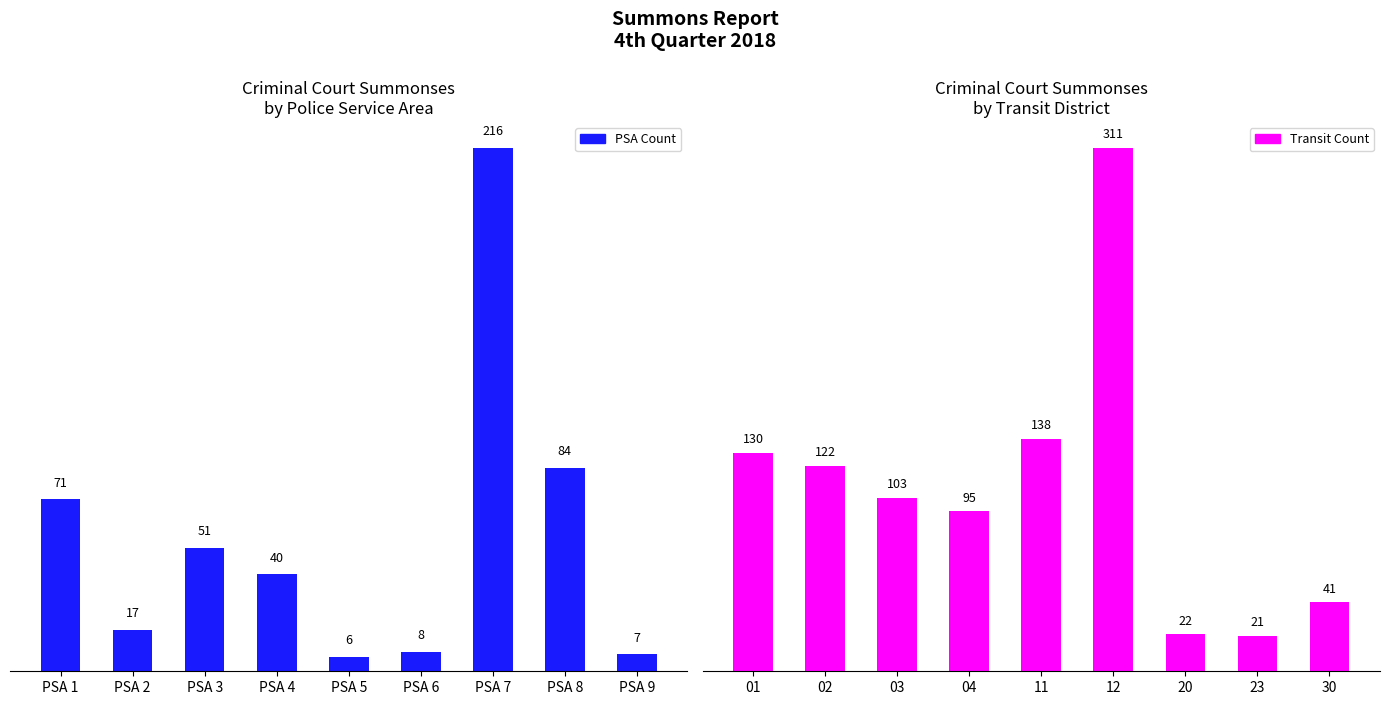

Is the value of PSA Count at PSA 7 greater than the value of Transit Count at PSA 9?

Yes